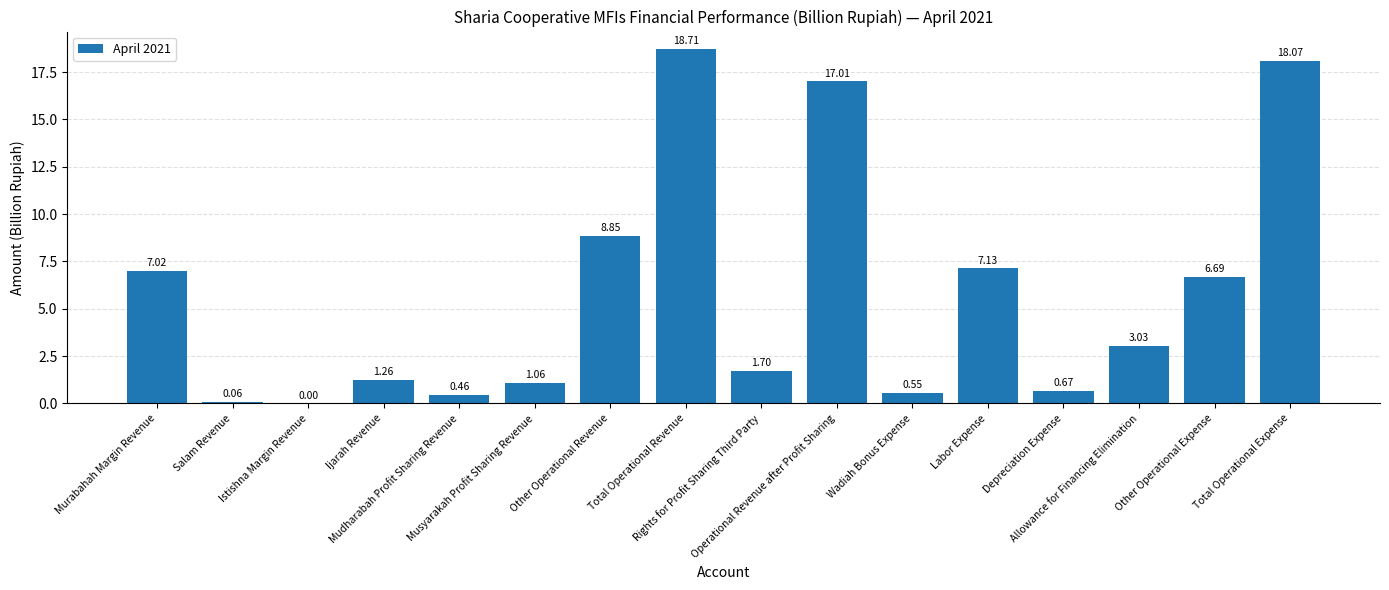

What is the sum of all values?

92.3